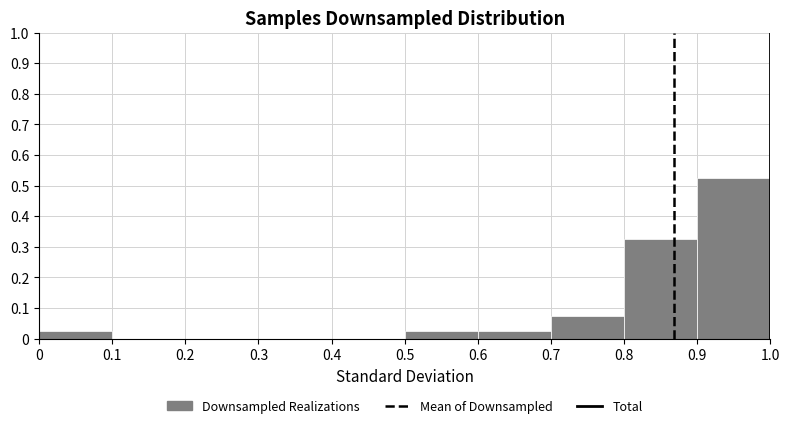

What is the height of the bar covering 0.9 to 1.0 on the x-axis? The values are not printed on the chart, so give them approximately, as read against the axis.

0.53